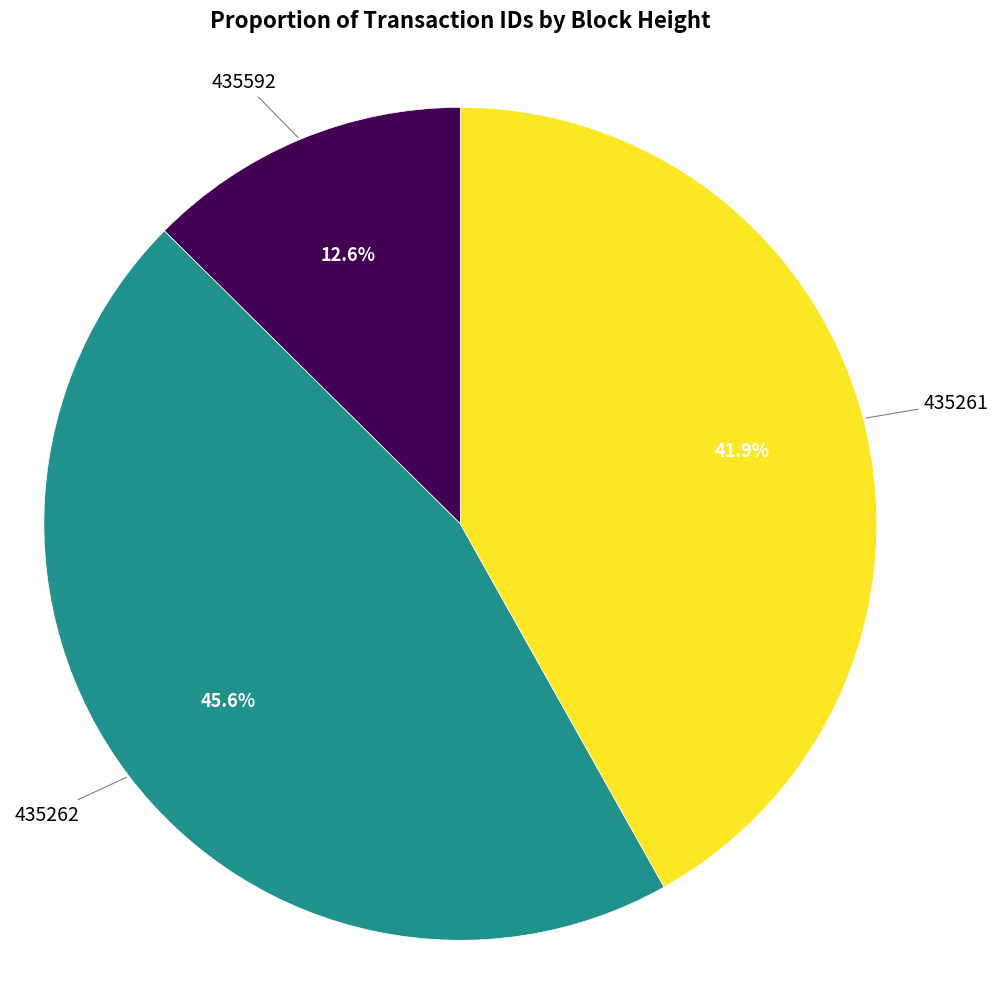

What is the ratio of the value at 435592 to the value at 435262?

0.3